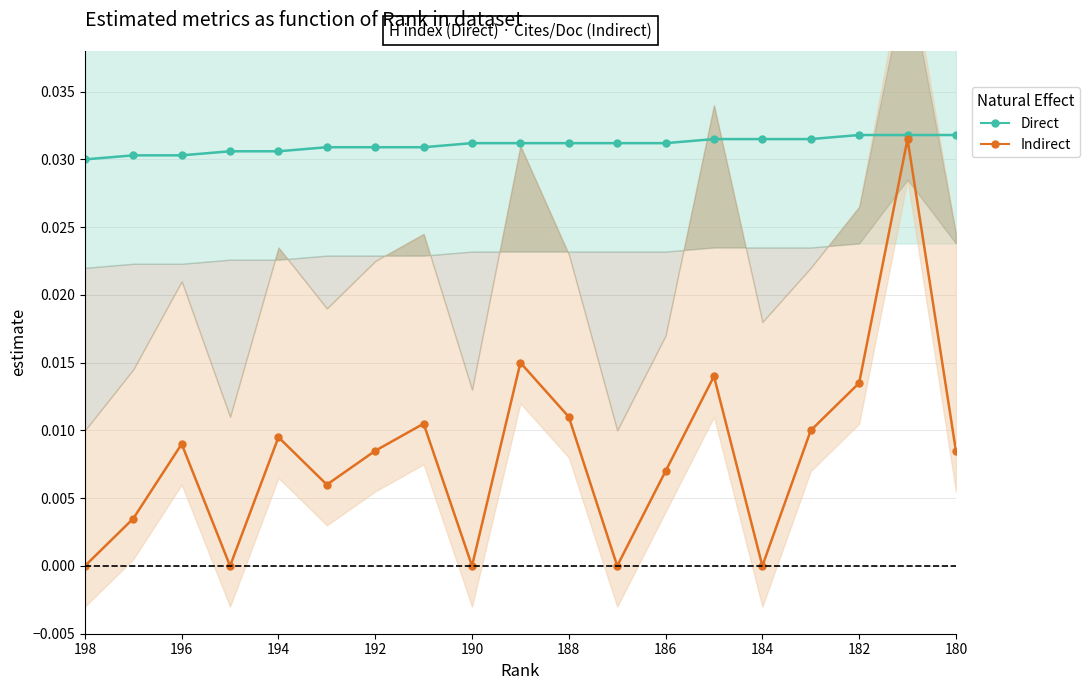

True or false: Indirect and Direct intersect in this chart.

False